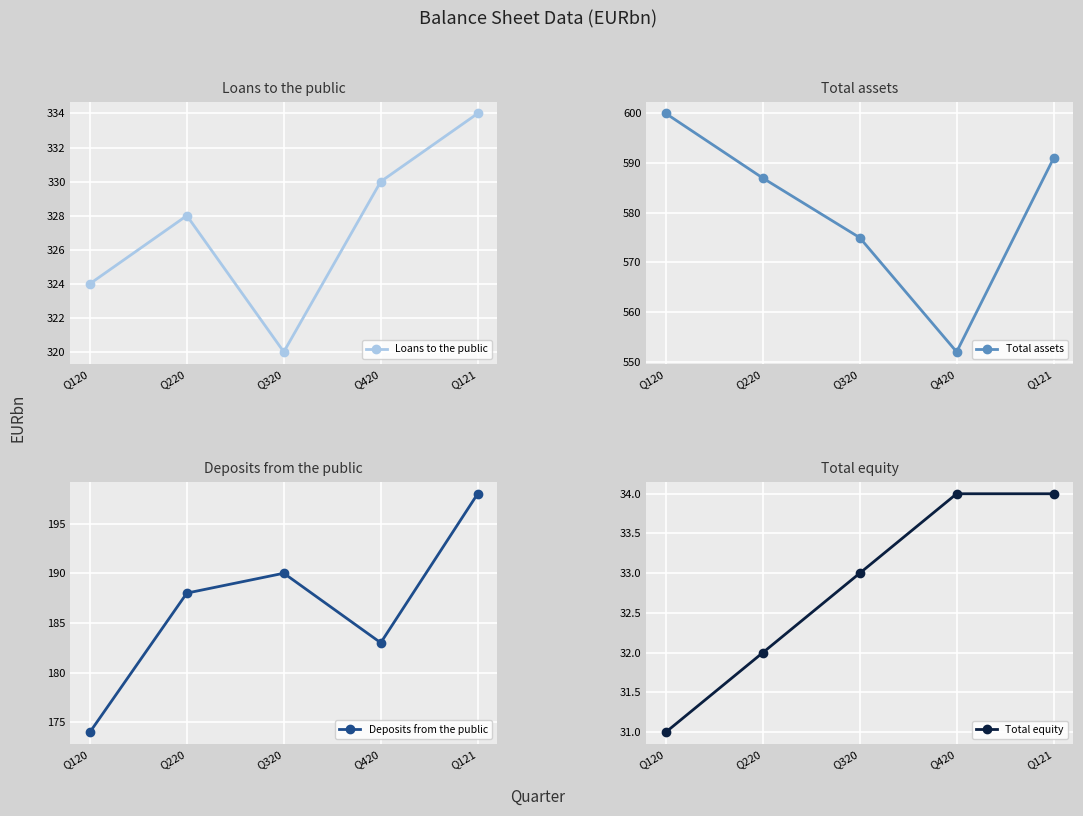

Is it true that Loans to the public equals 334 at Q121?

True